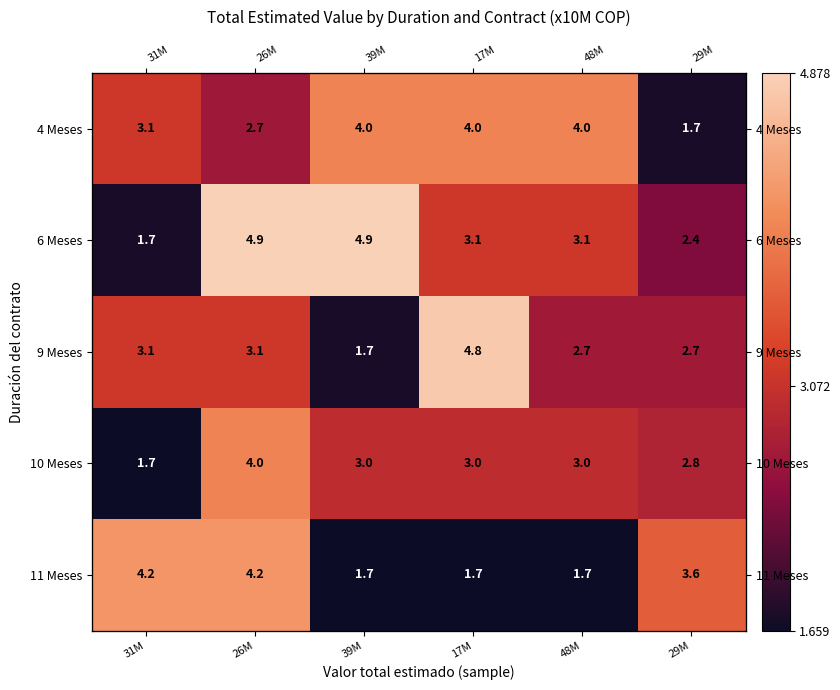

Is it true that 10 Meses equals 1.1 at 48M?

False